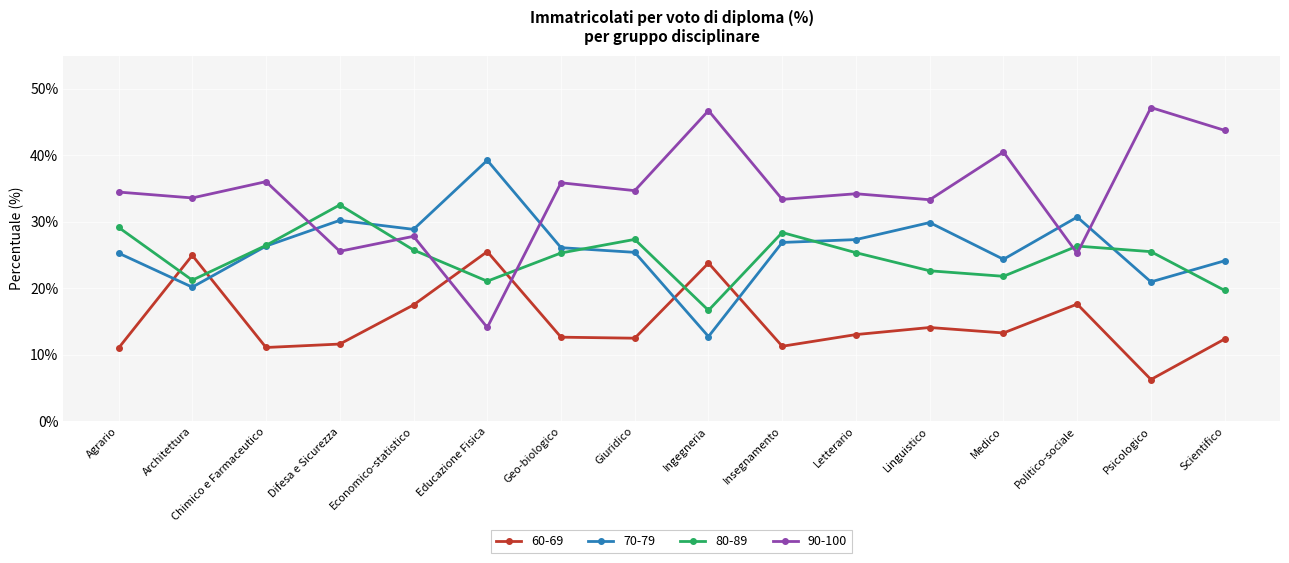

In 80-89, how many points are higher than both neighbors (excluding endpoints)?

4